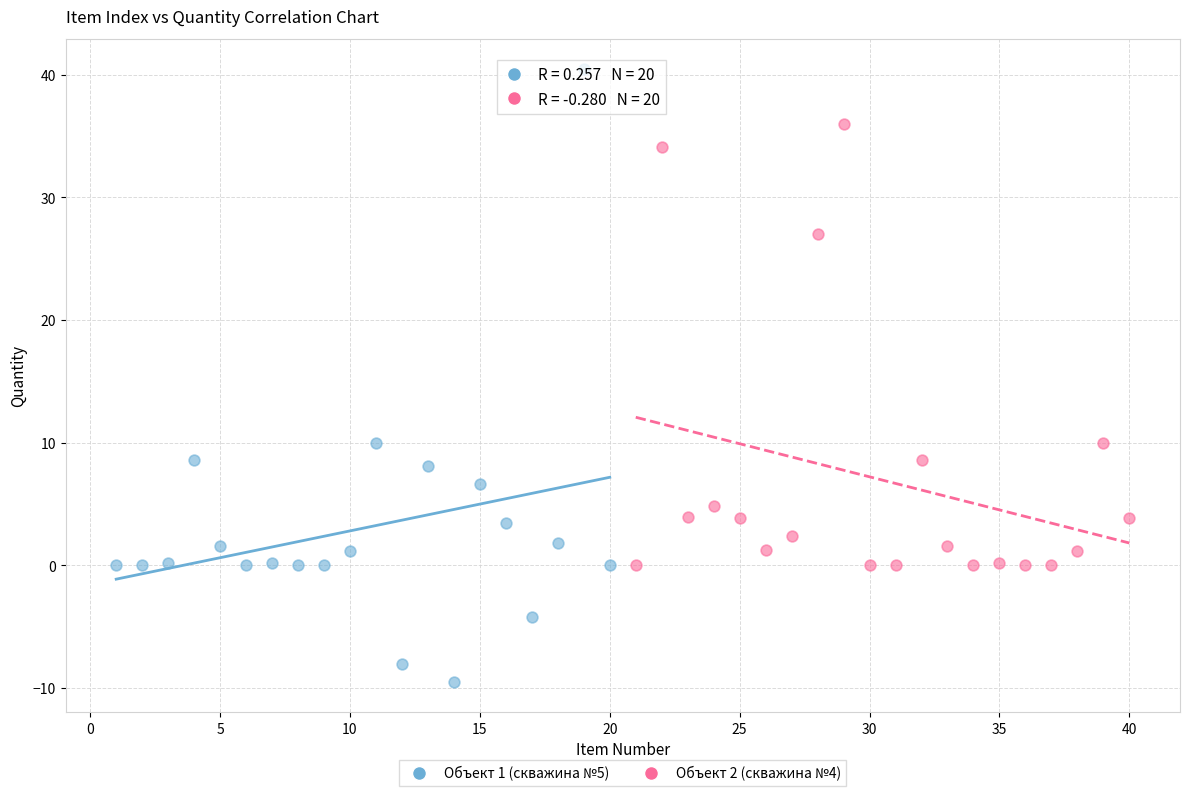

Which series reaches the minimum Y coordinate?

Объект 1 (скважина №5)